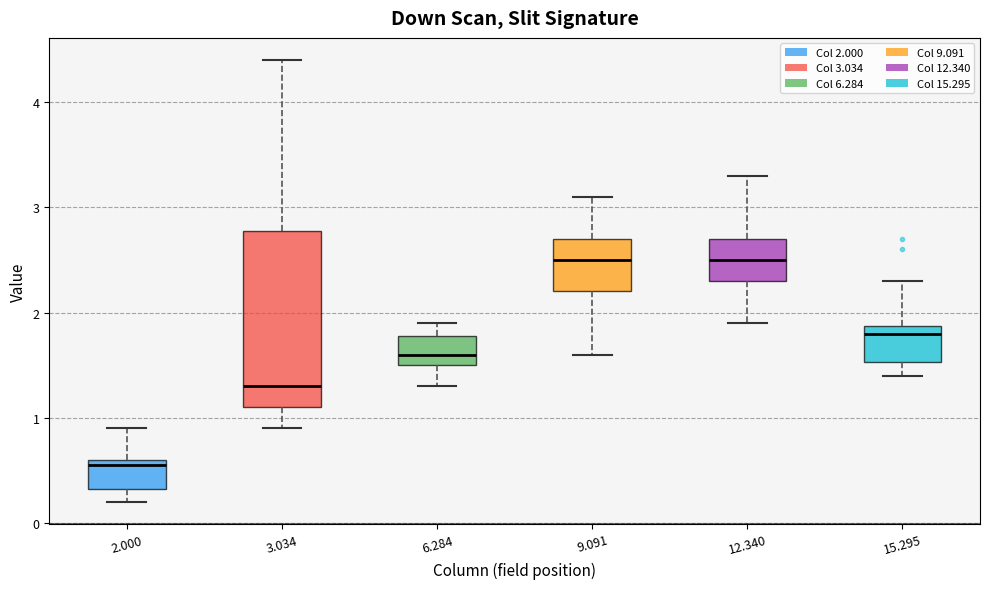

Reading left to right, read every box against the y-axis: the position of its median line, the range the box covers, and the ends of its whiskers. The values are not printed on the chart, so give them approximately, as read against the axis.

2.000: median 0.6 (just below the box's upper edge), box 0.3 to 0.6, whiskers 0.2 to 0.9
3.034: median 1.3, box 1.1 to 2.8, whiskers 0.9 to 4.4
6.284: median 1.6, box 1.5 to 1.8, whiskers 1.3 to 1.9
9.091: median 2.5, box 2.2 to 2.7, whiskers 1.6 to 3.1
12.340: median 2.5, box 2.3 to 2.7, whiskers 1.9 to 3.3
15.295: median 1.8, box 1.5 to 1.9, whiskers 1.4 to 2.3